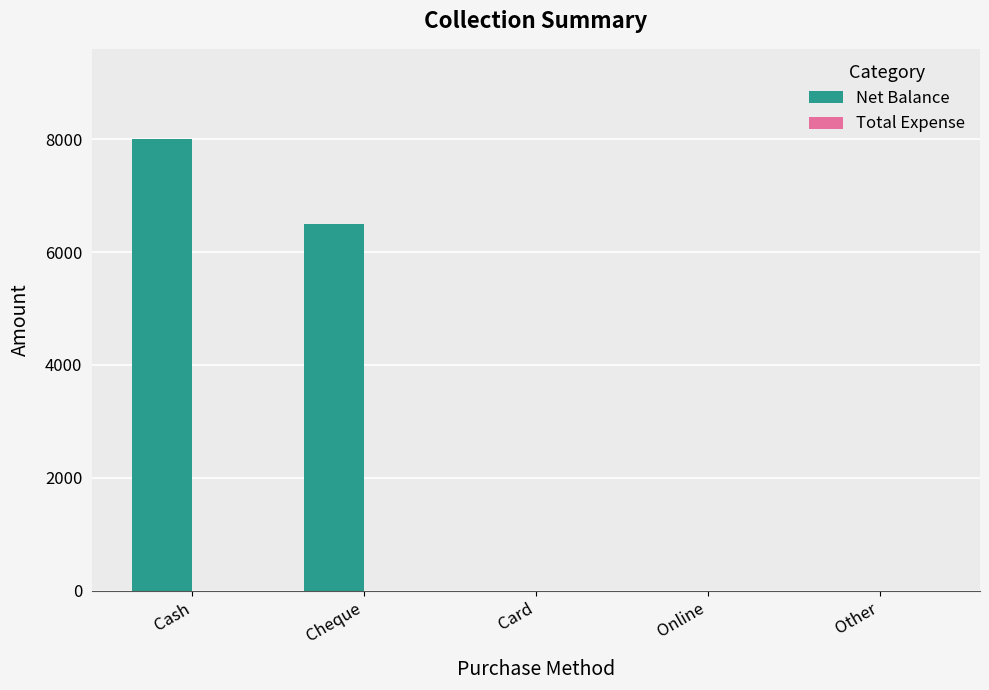

At which label is the value closest to 4000?

Cheque